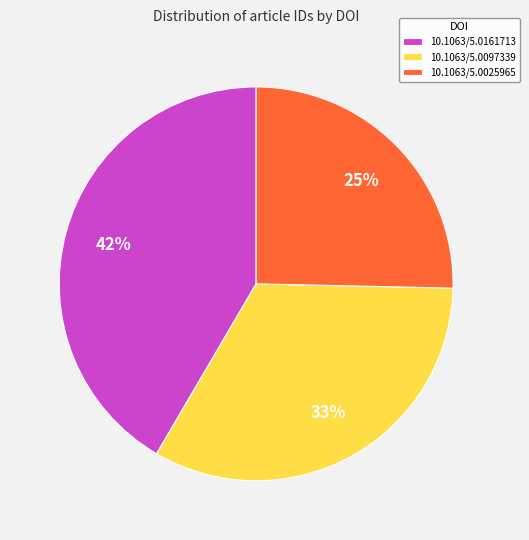

To the nearest percent, what portion does 10.1063/5.0025965 represent?

25%